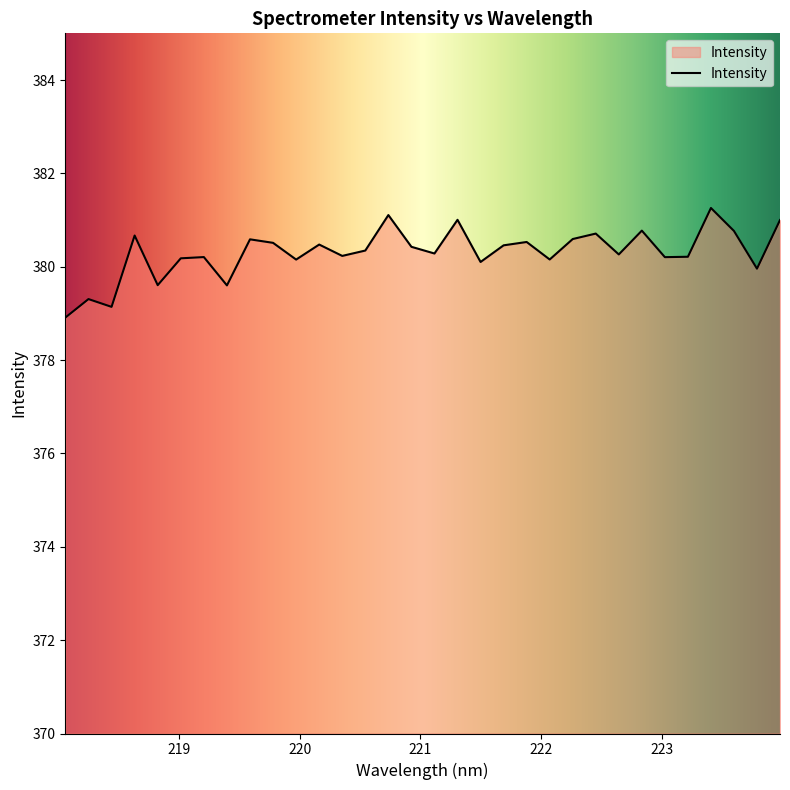

What is the maximum value shown in the chart?

381.3